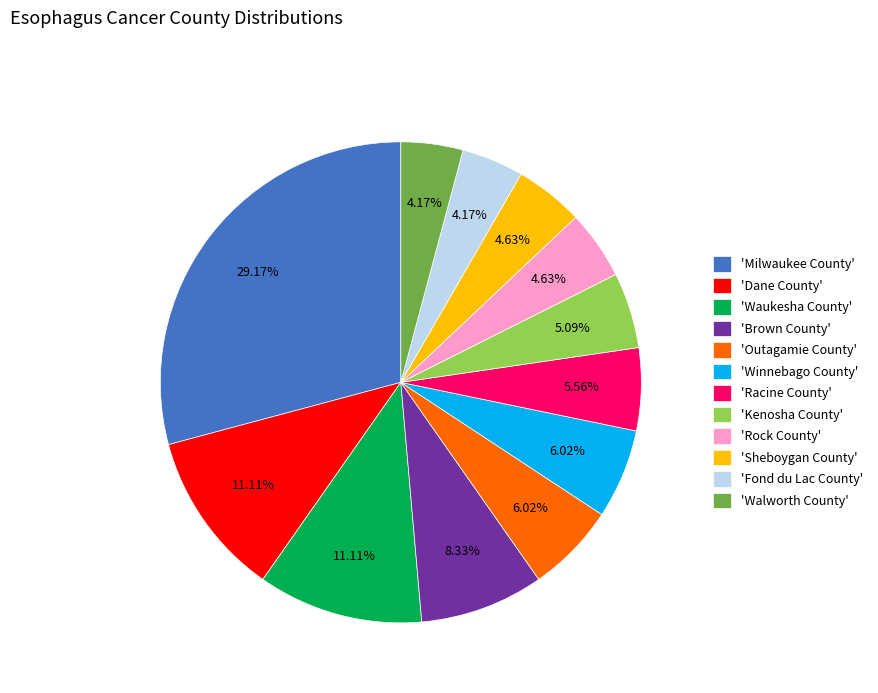

Is there any slice that represents more than half of the pie?

No